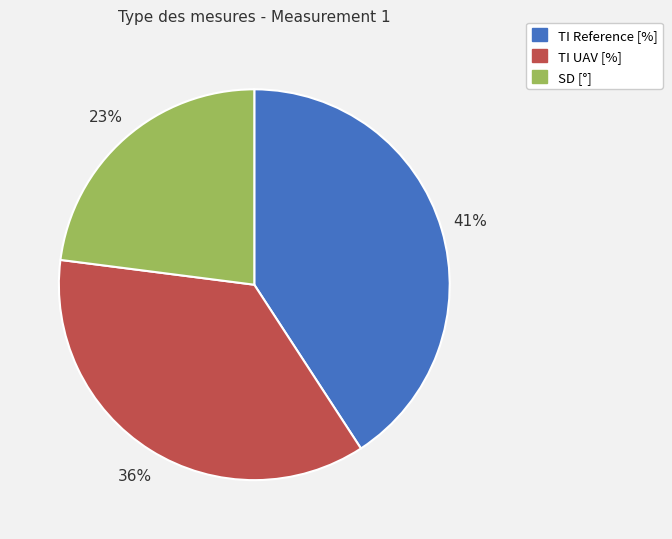

Combined, do TI Reference [%] and TI UAV [%] account for over 50%?

Yes